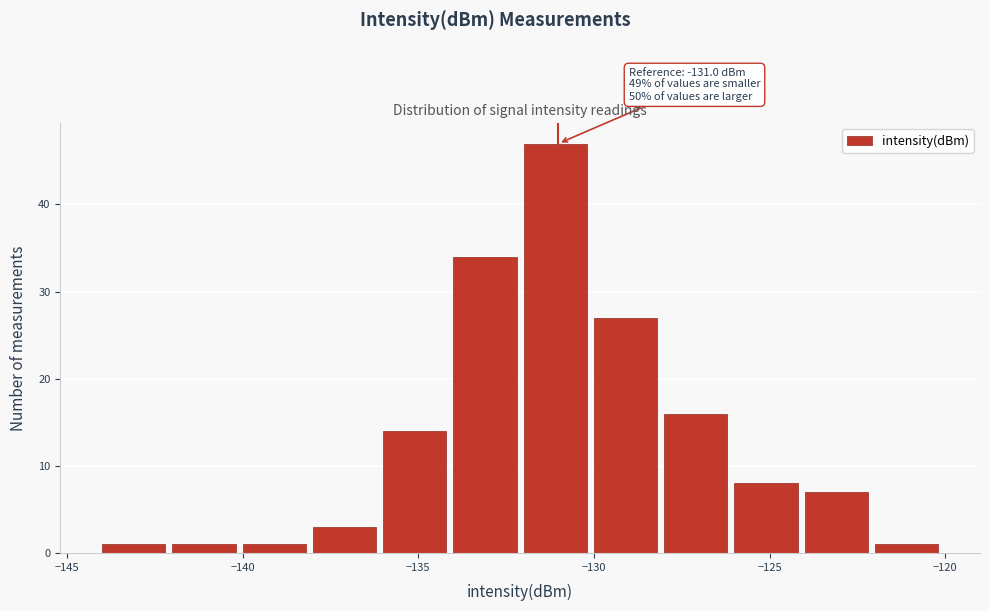

Over which range of the x-axis is the bar tallest?

-132 to -130